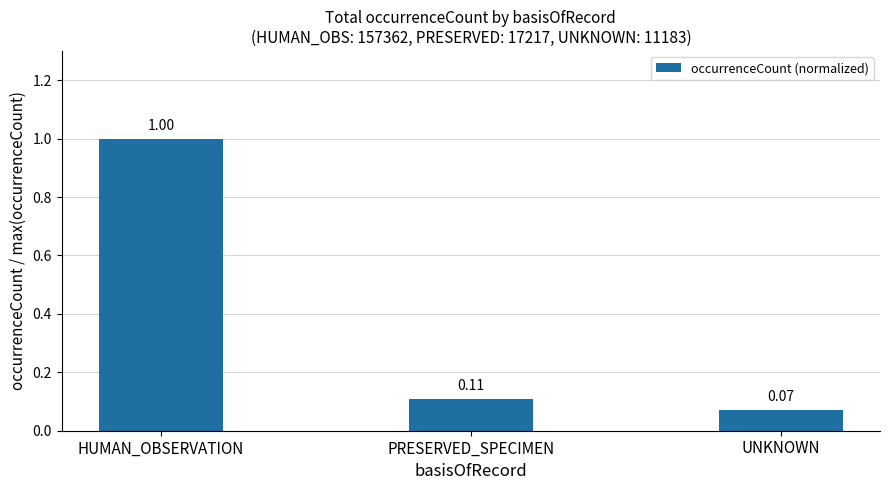

Which has a higher value, HUMAN_OBSERVATION or PRESERVED_SPECIMEN?

HUMAN_OBSERVATION